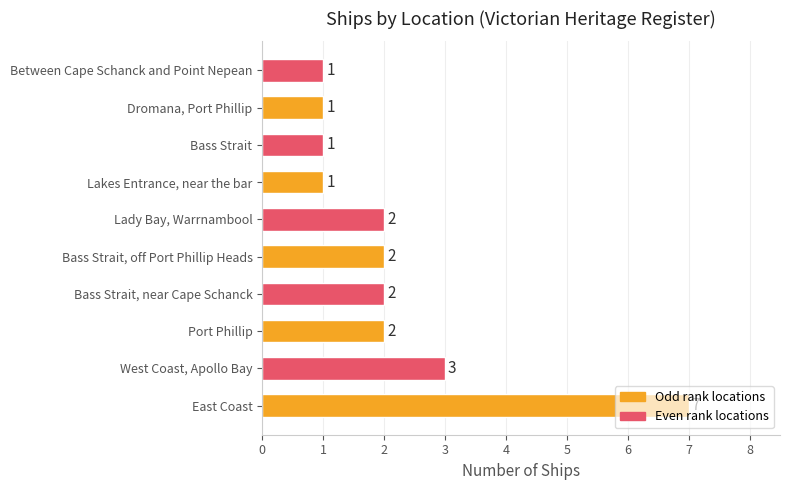

How many series are shown in this chart?

1